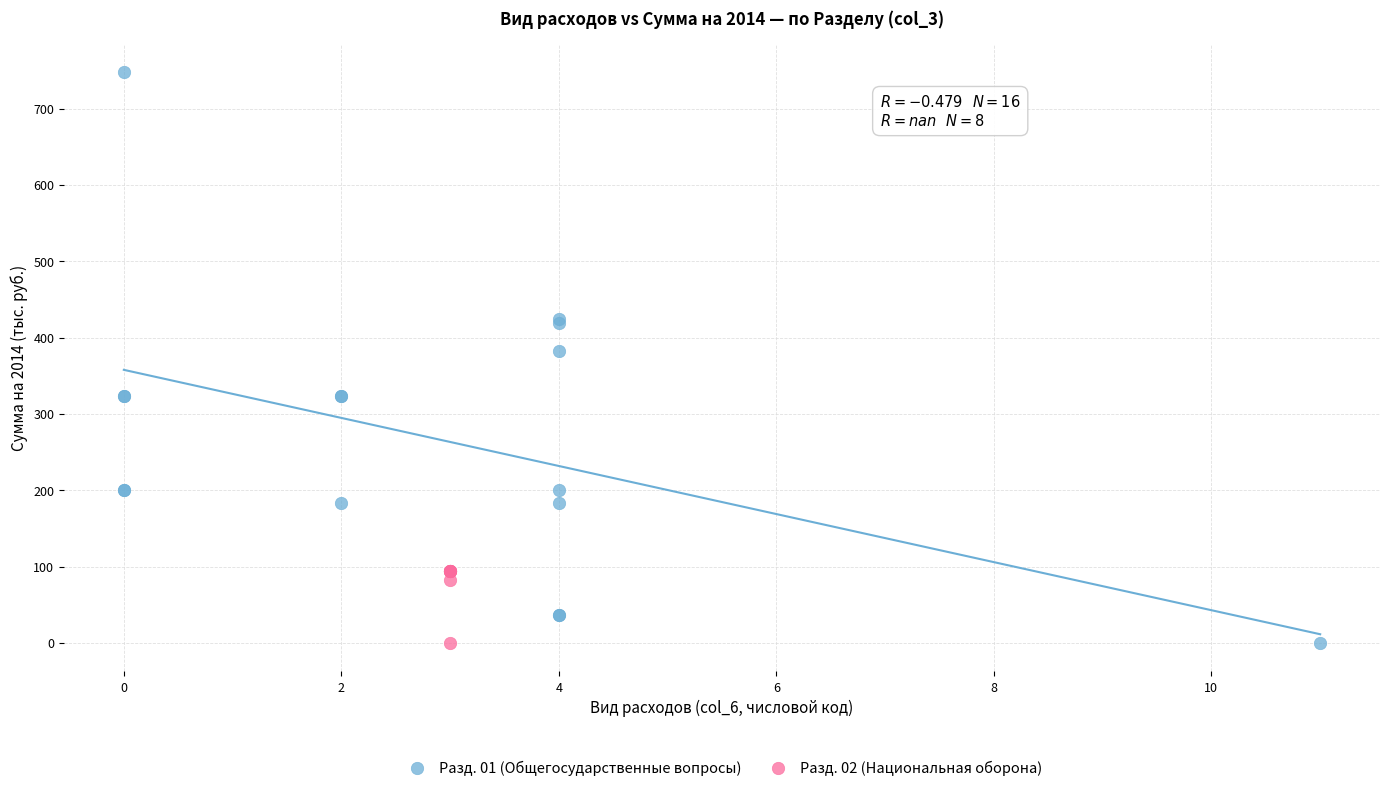

Which series has the widest spread of Y values?

Разд. 01 (Общегосударственные вопросы)